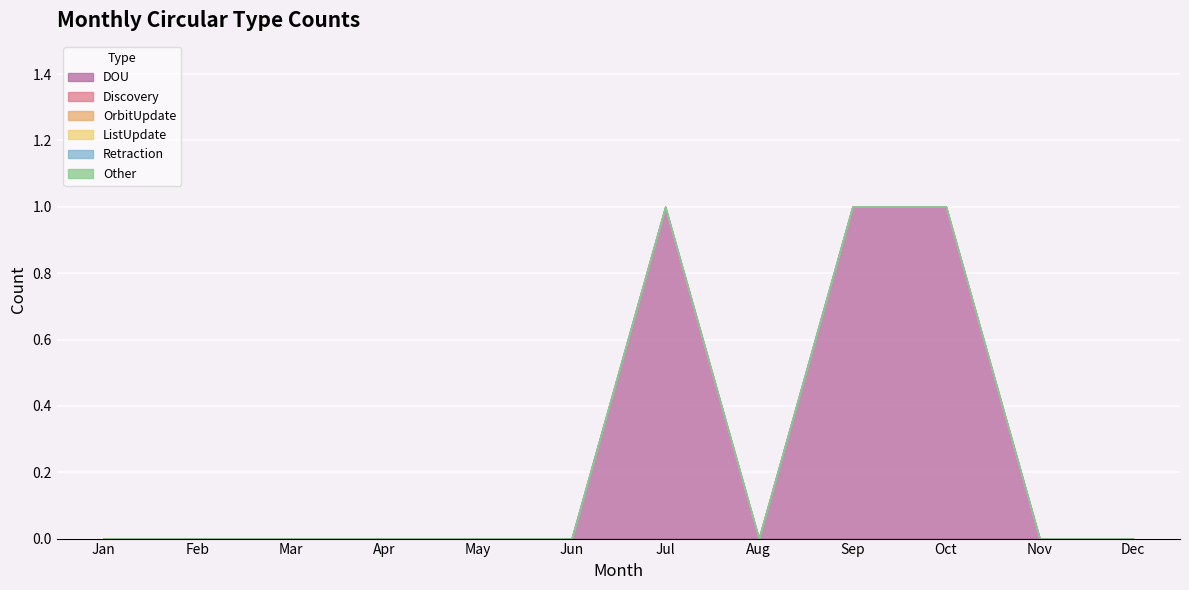

Which series has the largest range (max minus min)?

DOU